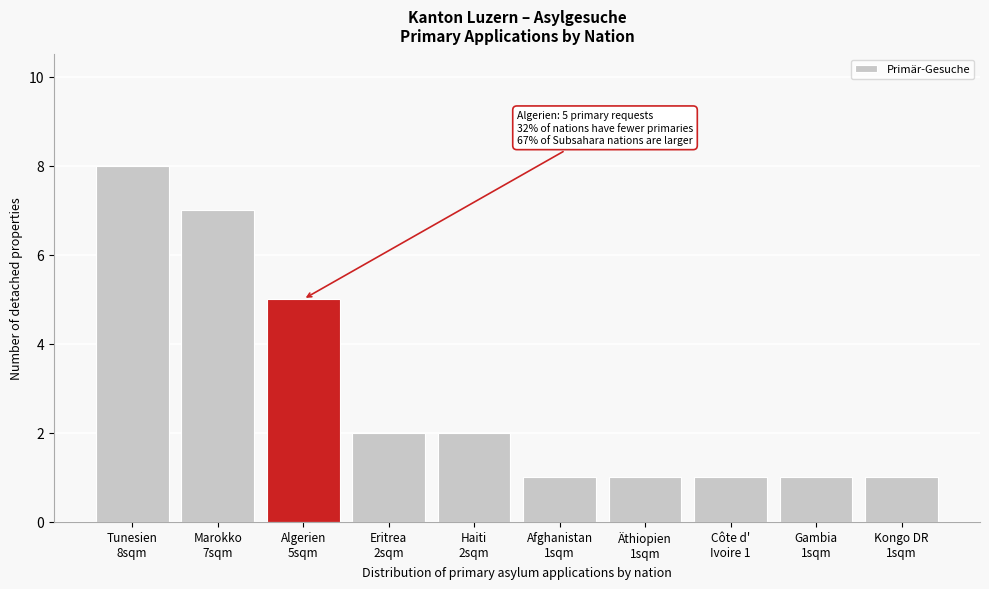

Reading left to right, what are all the values shown in this chart?

8	7	5	2	2	1	1	1	1	1